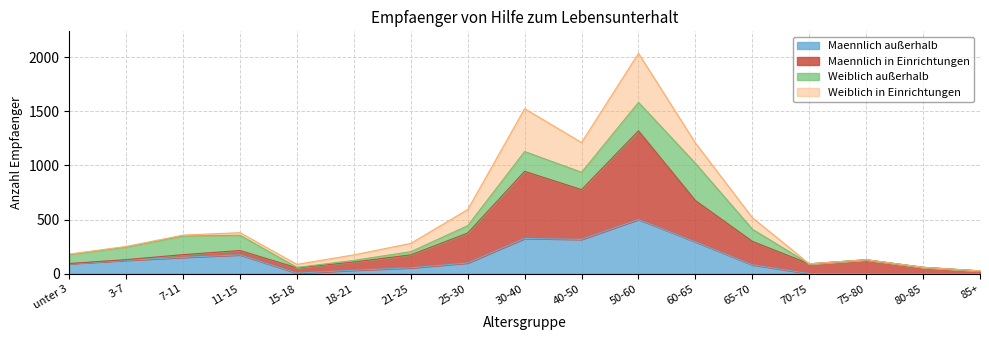

At which category does Maennlich_in_Einrichtungen reach its first local peak?

11-15